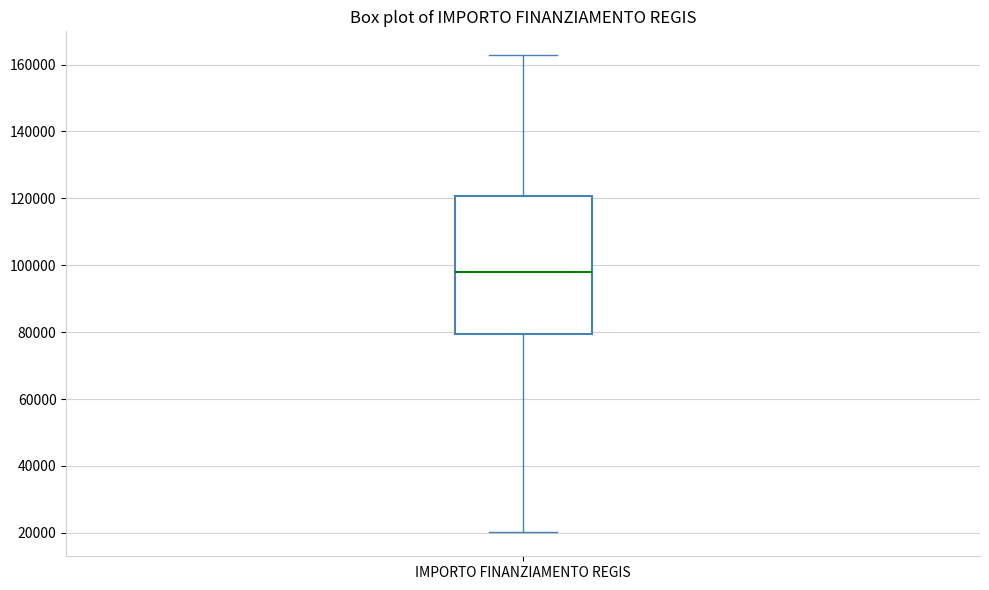

Where is the upper edge of the box for IMPORTO FINANZIAMENTO REGIS on the y-axis? The values are not printed on the chart, so give them approximately, as read against the axis.

120000